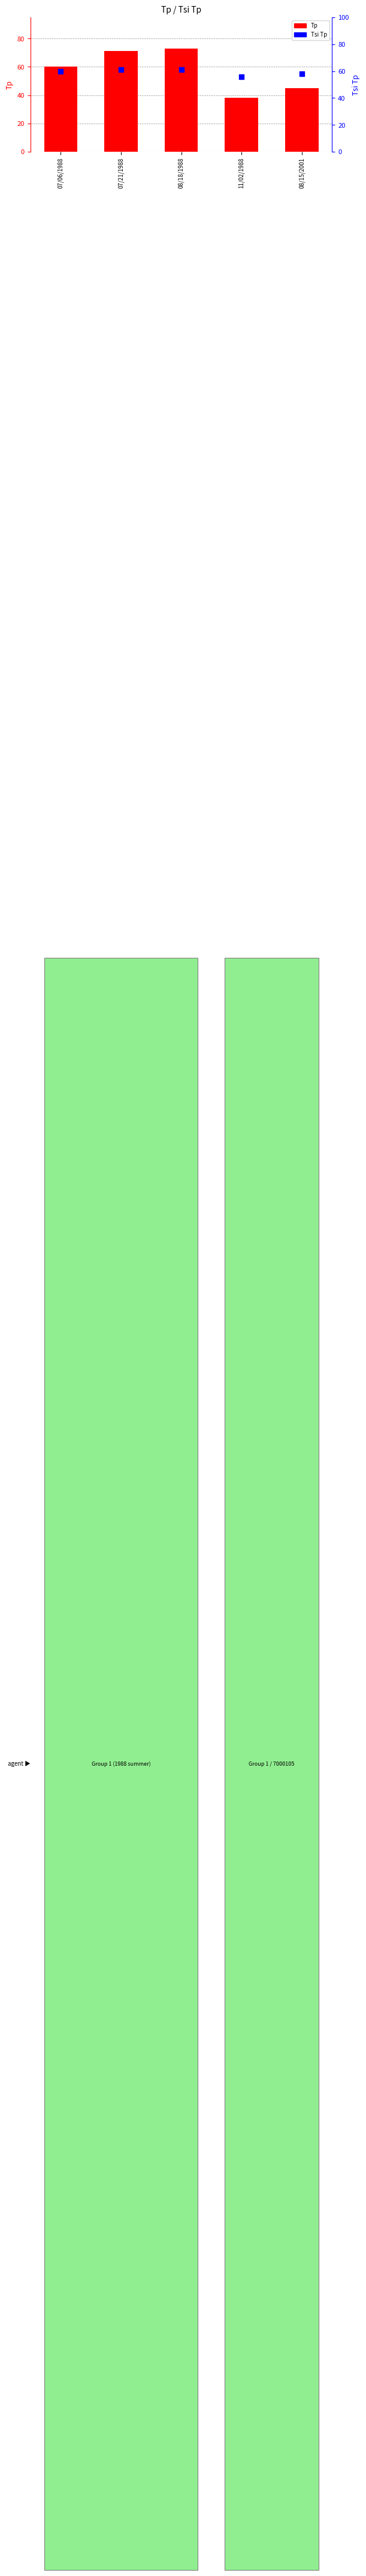

Which series reaches the maximum Y coordinate?

Tp